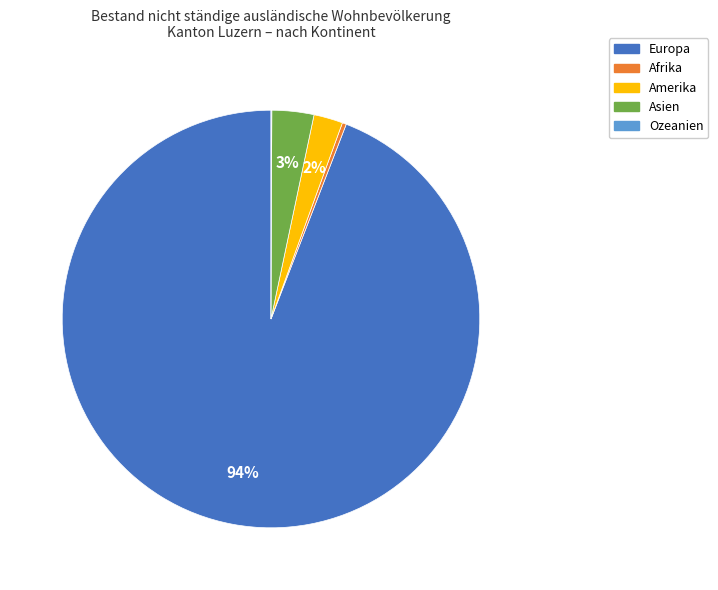

What is the largest slice in the pie chart?

Europa